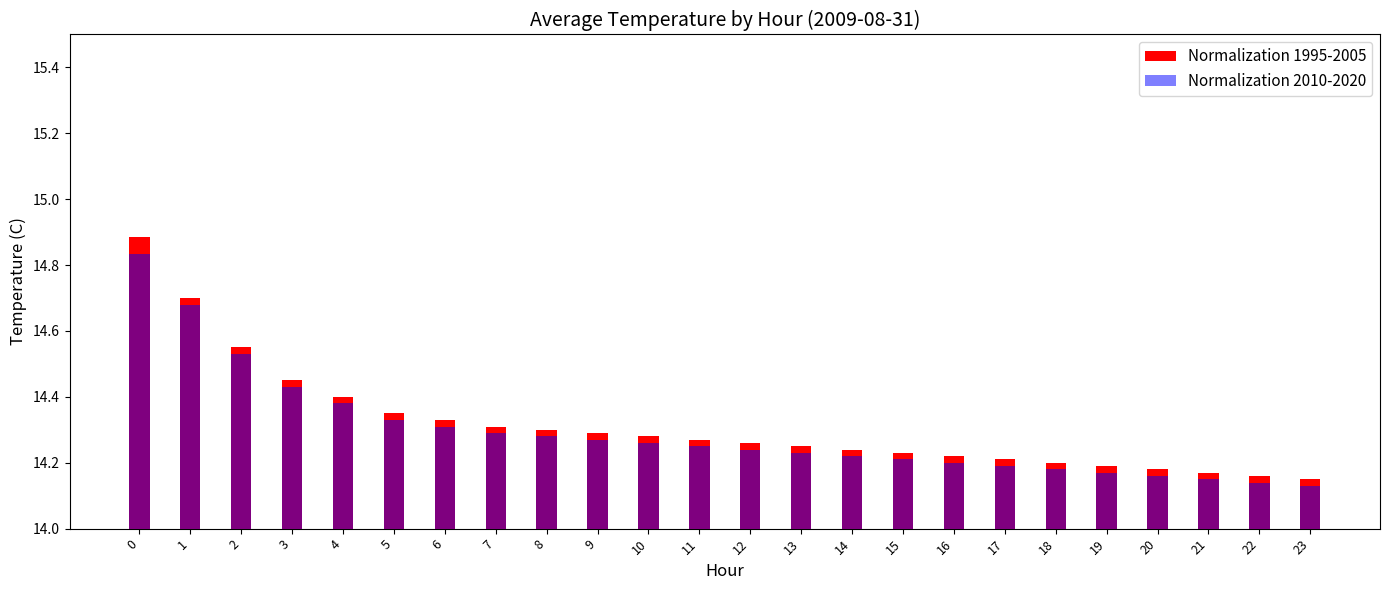

At which label is Normalization 2010-2020 closest to 14?

23